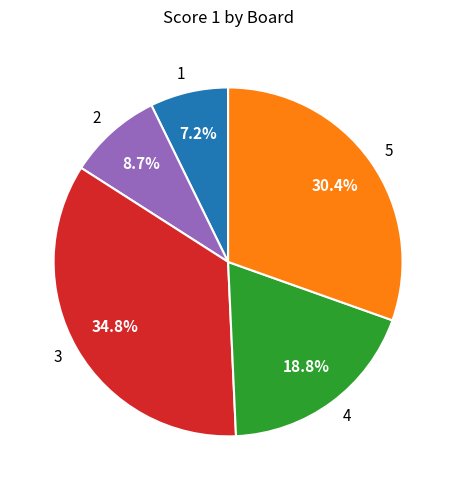

Does any single category account for the majority?

No